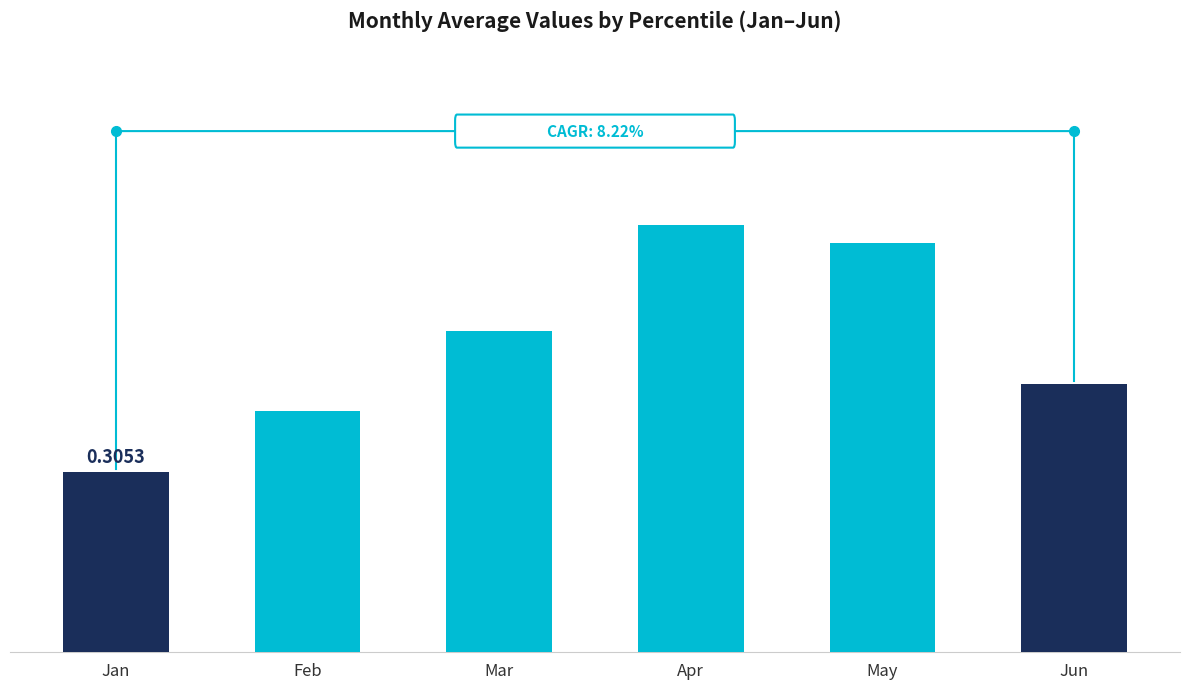

Where is the data nearest to the value 0?

Jan